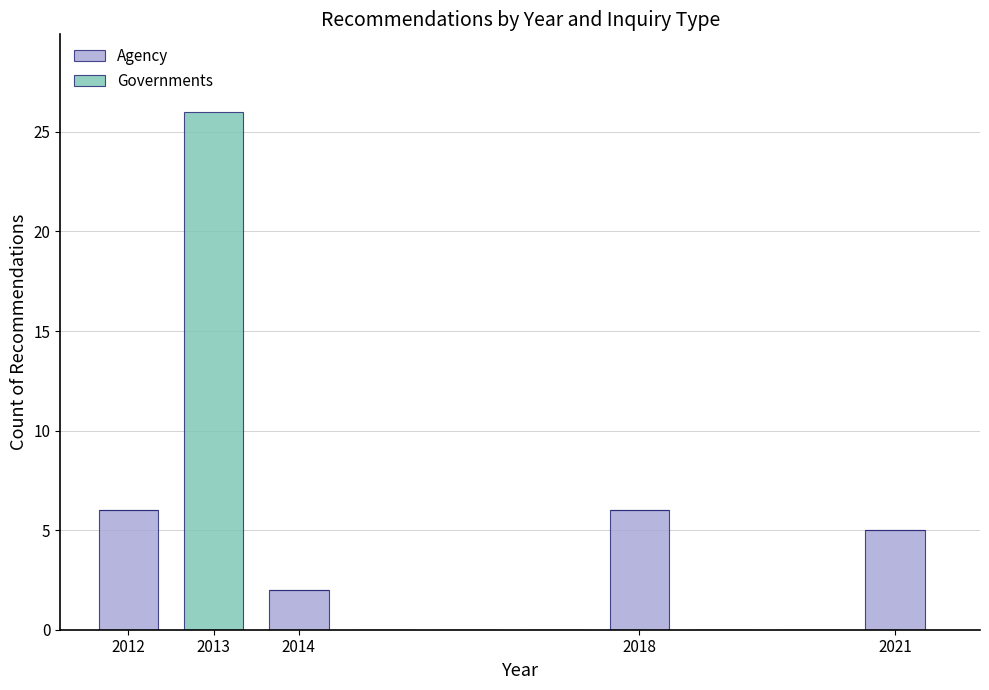

Reading left to right, list every stacked bar in this chart as the range it spans on the x-axis followed by its total height. The values are not printed on the chart, so give them approximately, as read against the axis.

2011.5 to 2012.5: 6
2012.5 to 2013.5: 26
2013.5 to 2014.5: 2
2014.5 to 2015.5: 0
2015.5 to 2016.5: 0
2016.5 to 2017.5: 0
2017.5 to 2018.5: 6
2018.5 to 2019.5: 0
2019.5 to 2020.5: 0
2020.5 to 2021.5: 5